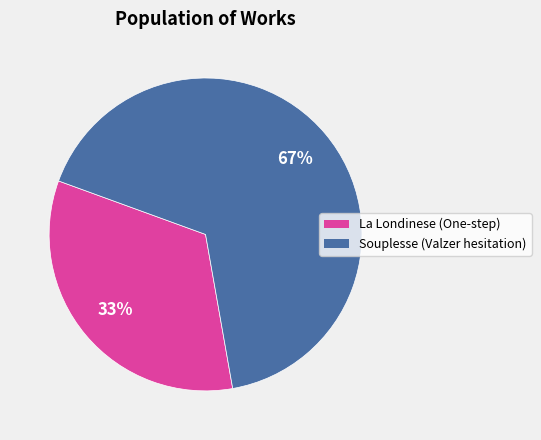

Count the number of slices in the pie.

2